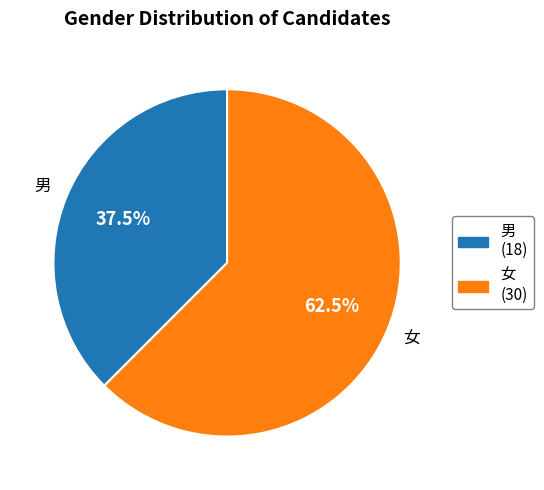

What is the ratio of the value at 男 (18) to the value at 女 (30)?

0.6